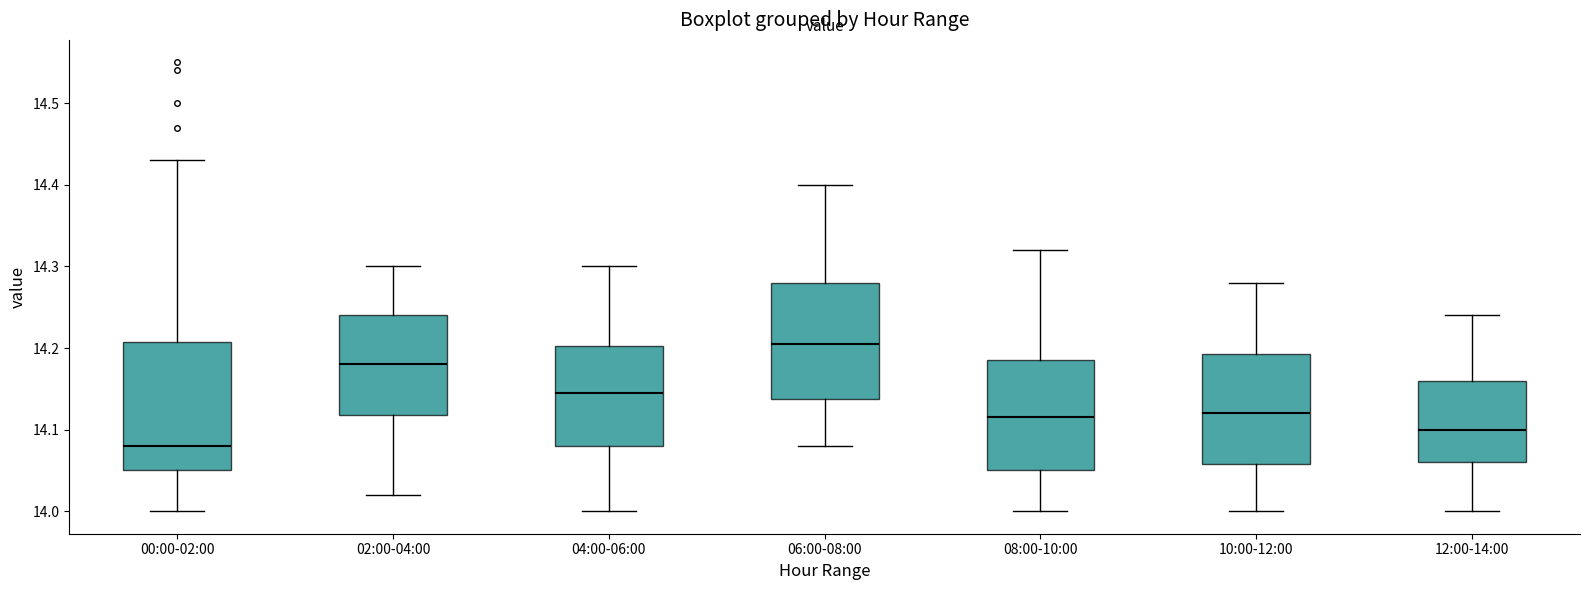

Reading left to right, transcribe this box plot: for each box, give where its median line is, the range the box spans, and where its two whiskers end, as read against the y-axis. The values are not printed on the chart, so give them approximately, as read against the axis.

00:00-02:00: median 14.08, box 14.05 to 14.21, whiskers 14.00 to 14.43
02:00-04:00: median 14.18, box 14.12 to 14.24, whiskers 14.02 to 14.30
04:00-06:00: median 14.15, box 14.08 to 14.20, whiskers 14.00 to 14.30
06:00-08:00: median 14.21, box 14.14 to 14.28, whiskers 14.08 to 14.40
08:00-10:00: median 14.12, box 14.05 to 14.19, whiskers 14.00 to 14.32
10:00-12:00: median 14.12, box 14.06 to 14.19, whiskers 14.00 to 14.28
12:00-14:00: median 14.10, box 14.06 to 14.16, whiskers 14.00 to 14.24